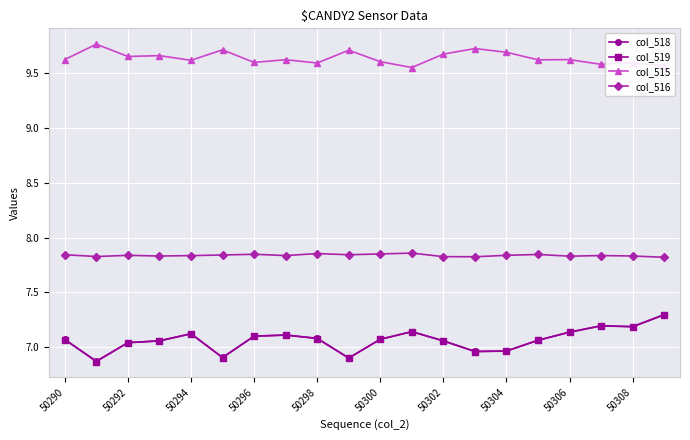

True or false: col_519 and col_515 intersect in this chart.

False